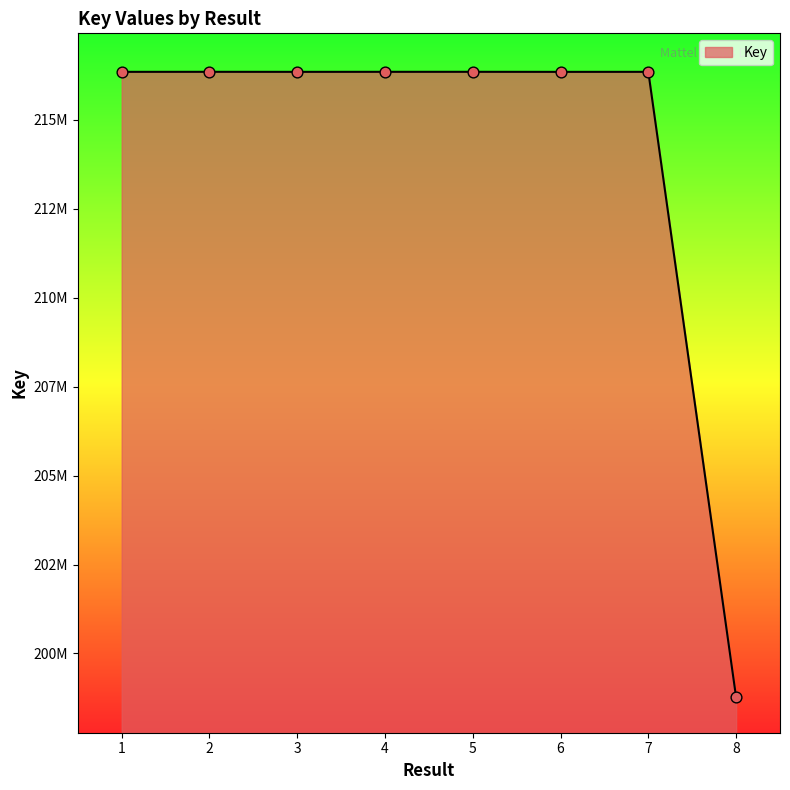

What is the ratio of the value at 8 to the value at 1?

0.9